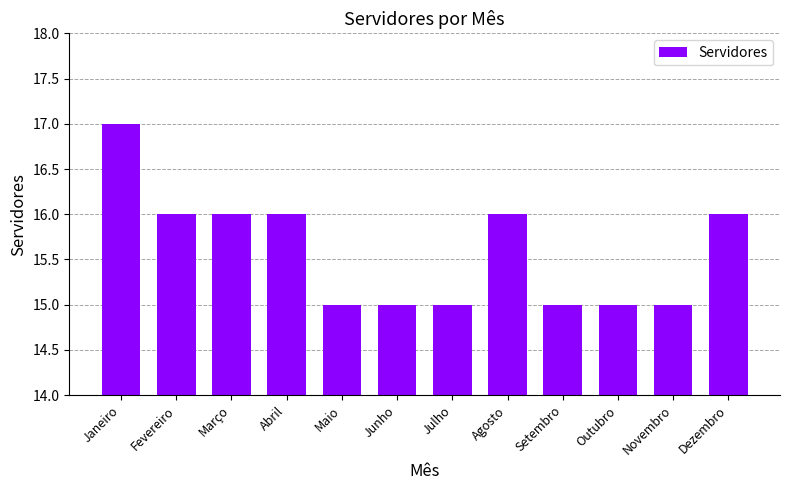

How many data points does each series have?

12